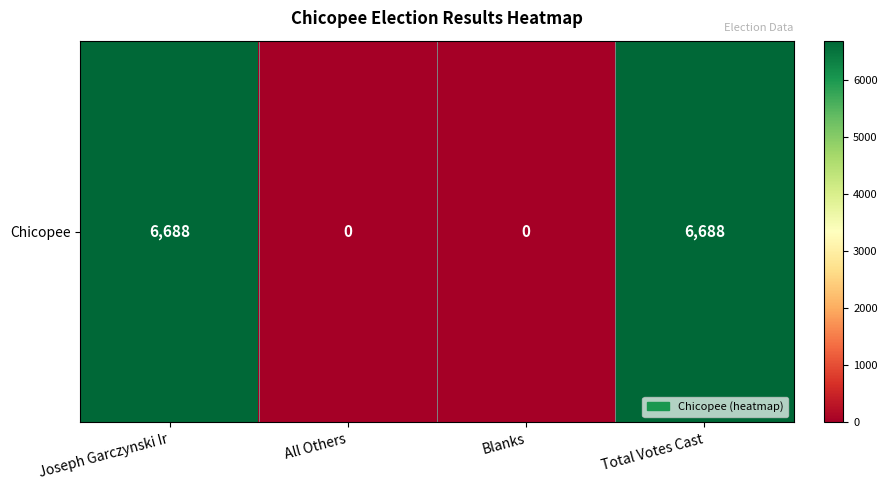

Is it true that the value at Total Votes Cast is 6688?

True